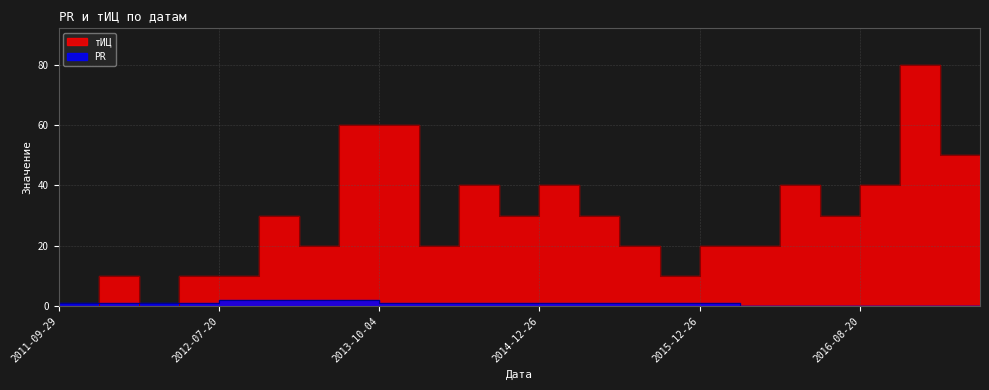

Reading right to left, what are all the values shown in this chart?

тИЦ: 50	80	40	30	40	20	20	10	20	30	40	30	40	20	60	60	20	30	10	10	0	10	0	0
PR: 0	0	0	0	0	0	1	1	1	1	1	1	1	1	1	2	2	2	2	1	1	1	1	0